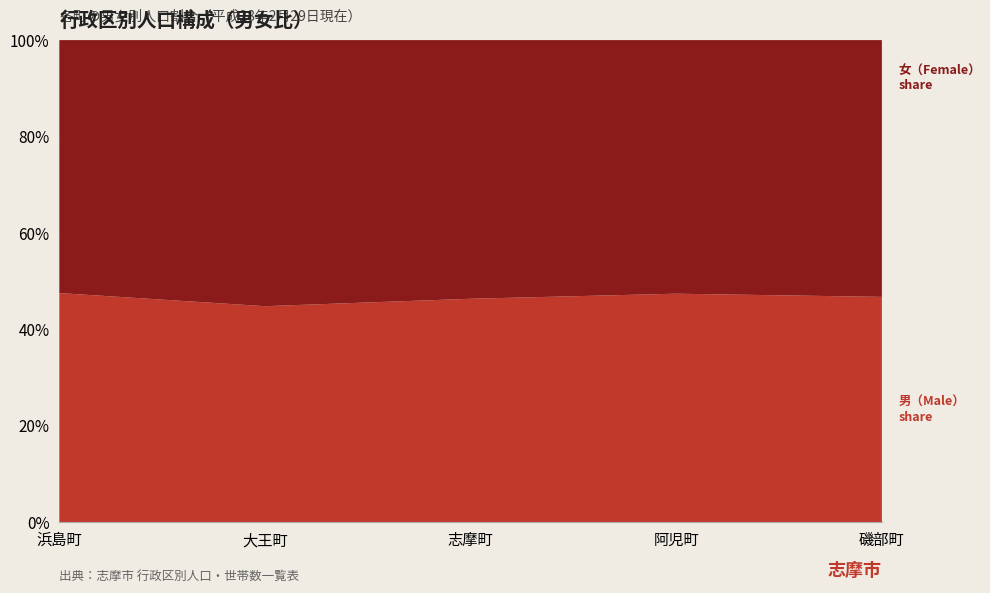

Reading right to left, transcribe all the data shown in this chart.

男: 磯部町=1523	阿児町=10607	志摩町=5205	大王町=2990	浜島町=2206
女: 磯部町=1736	阿児町=11775	志摩町=6027	大王町=3684	浜島町=2436